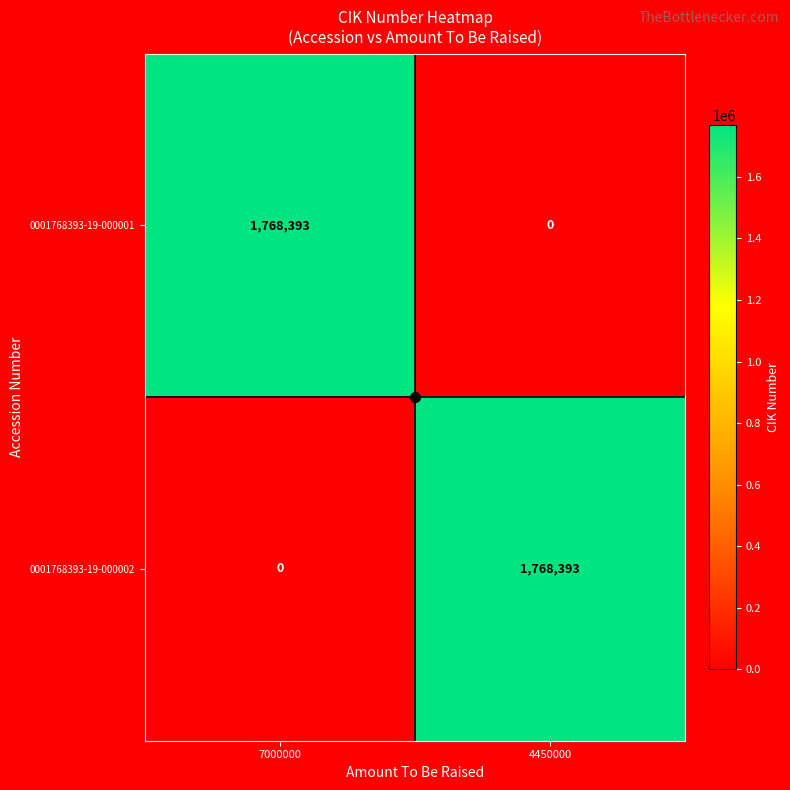

What is the greatest value displayed?

1768393